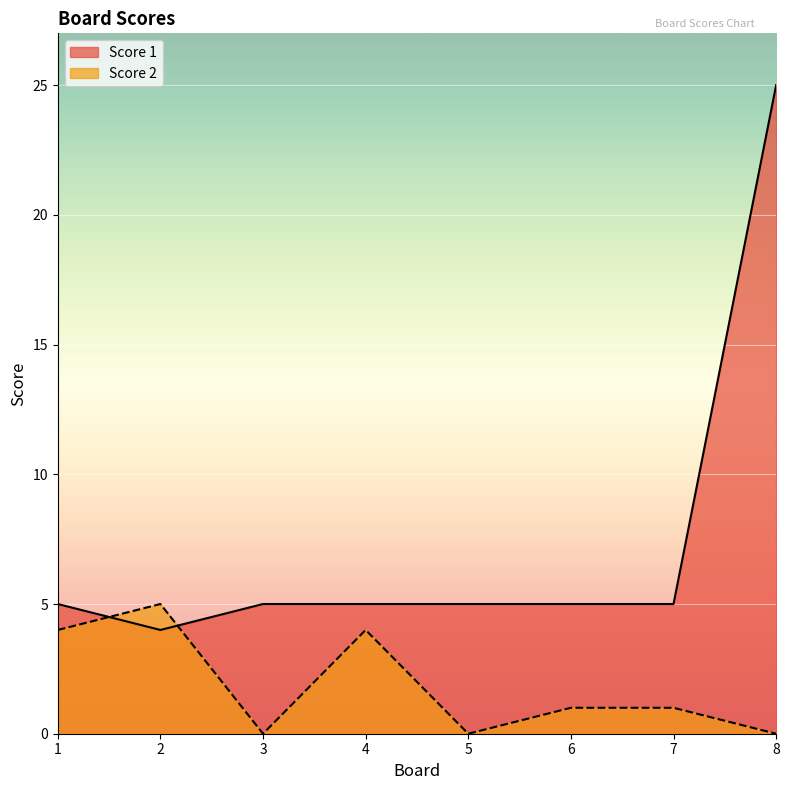

Which category has the lowest value across all series?

3